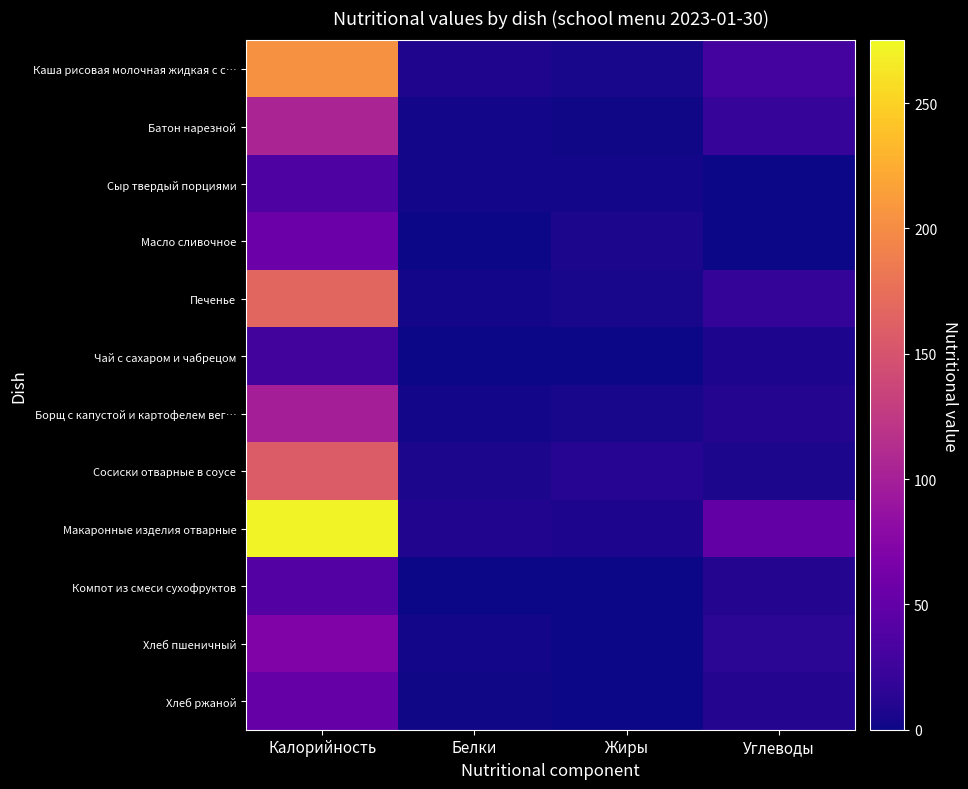

Reading right to left, what are all the values shown in this chart?

Каша рисовая молочная жидкая с с…: Углеводы=29.6	Жиры=5.0	Белки=8.1	Калорийность=203.1
Батон нарезной: Углеводы=20.6	Жиры=1.2	Белки=3.0	Калорийность=104.8
Сыр твердый порциями: Углеводы=0.0	Жиры=3.0	Белки=2.3	Калорийность=36.4
Масло сливочное: Углеводы=0.2	Жиры=6.2	Белки=0.1	Калорийность=56.6
Печенье: Углеводы=20.0	Жиры=4.7	Белки=3.0	Калорийность=166.8
Чай с сахаром и чабрецом: Углеводы=7.0	Жиры=0.0	Белки=0.2	Калорийность=28.5
Борщ с капустой и картофелем вег…: Углеводы=9.8	Жиры=4.9	Белки=2.5	Калорийность=99.1
Сосиски отварные в соусе: Углеводы=6.1	Жиры=10.9	Белки=6.4	Калорийность=157.2
Макаронные изделия отварные: Углеводы=49.5	Жиры=6.9	Белки=8.8	Калорийность=271.4
Компот из смеси сухофруктов: Углеводы=10.6	Жиры=0.0	Белки=0.1	Калорийность=40.4
Хлеб пшеничный: Углеводы=14.8	Жиры=0.3	Белки=2.4	Калорийность=70.5
Хлеб ржаной: Углеводы=10.0	Жиры=0.4	Белки=2.0	Калорийность=52.2